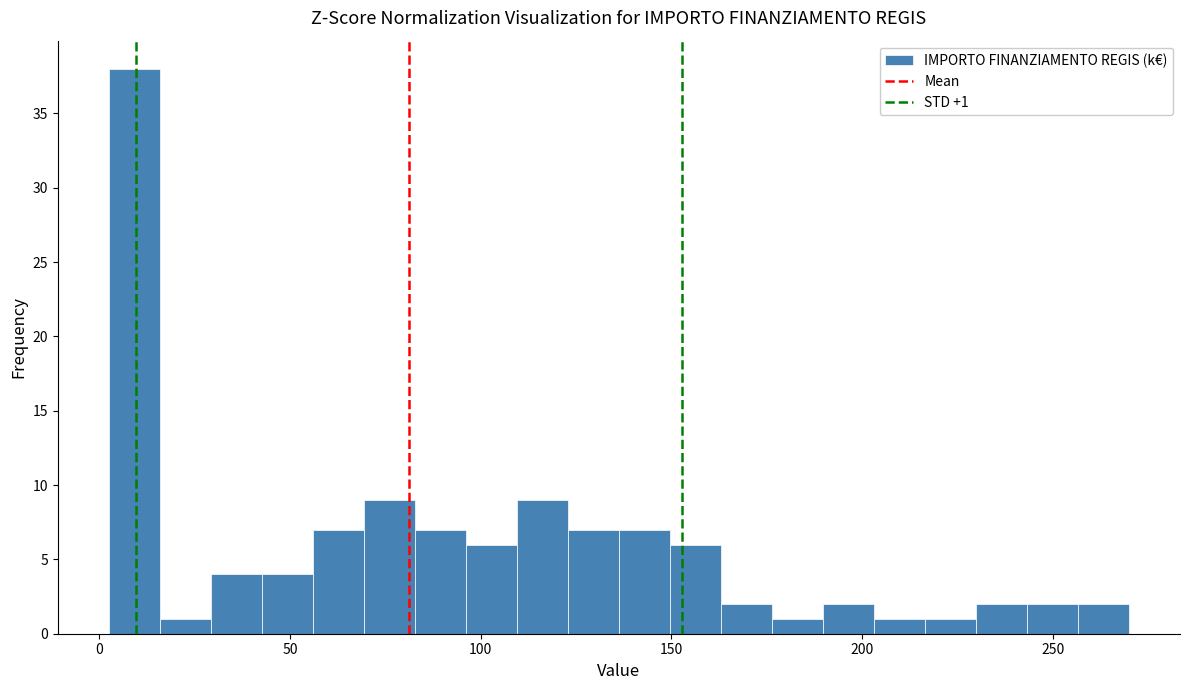

Read against the x-axis, roughly where is the centre of the tallest bar?

10